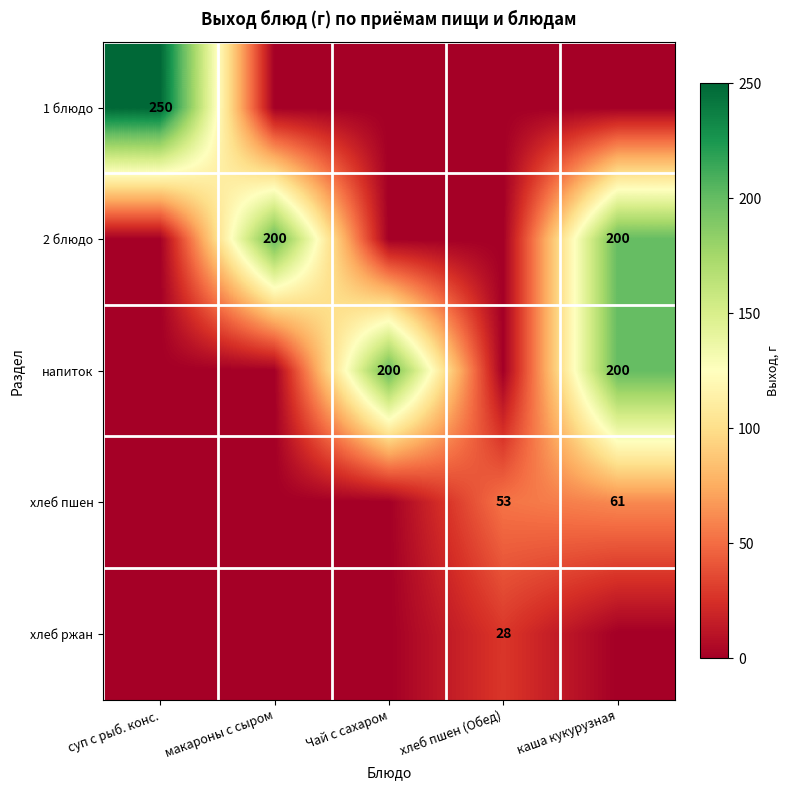

The value of 2 блюдо at каша кукурузная is 200. True or false?

True